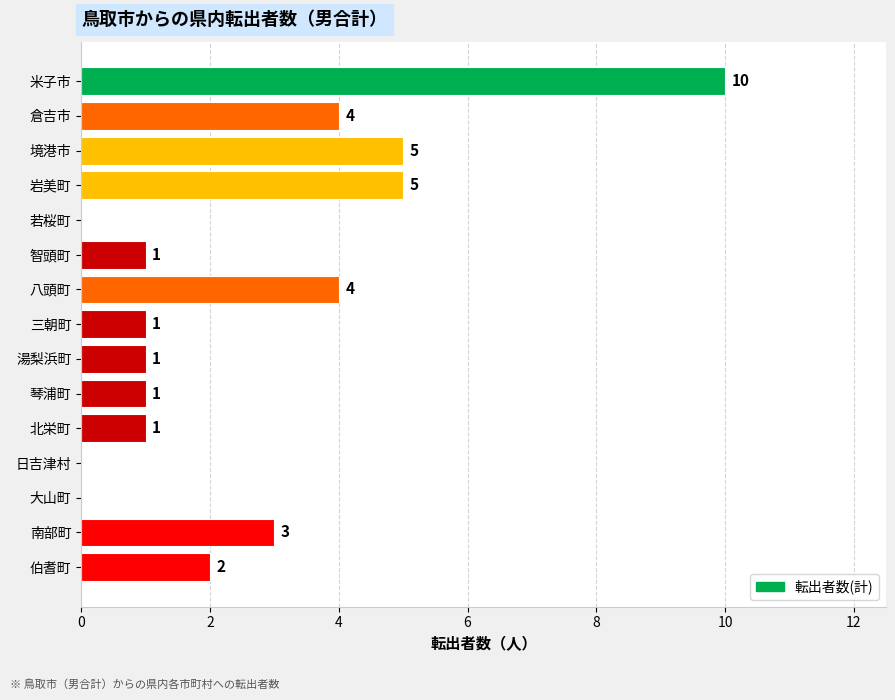

How many positive values are there?

12